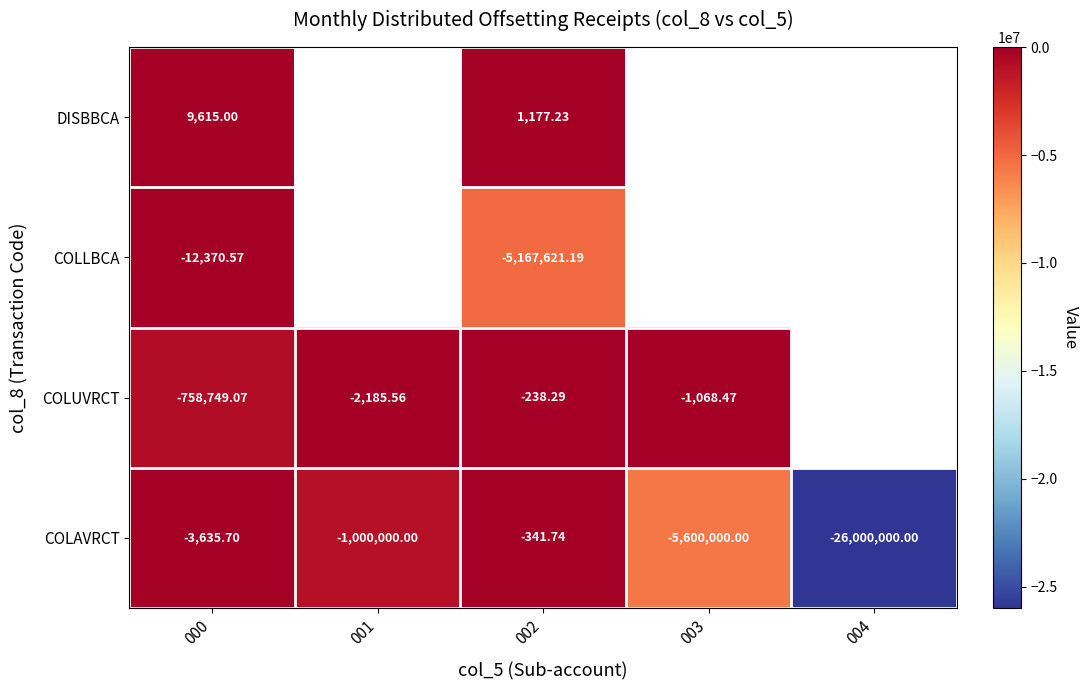

At how many categories does at least one series exceed -1039685?

4